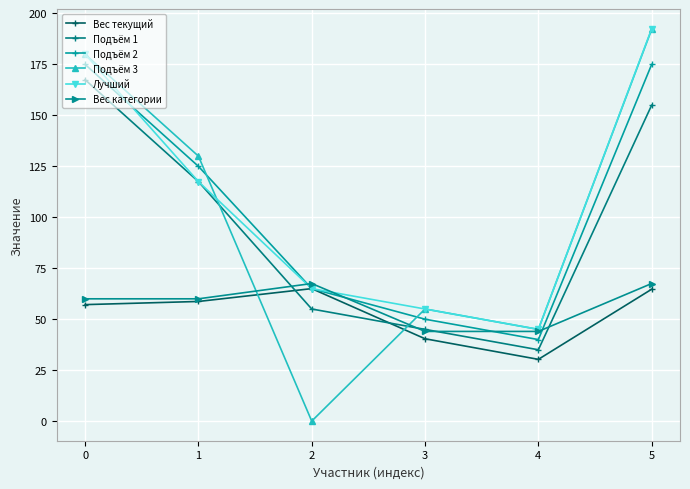

What is the spread (max minus min) of values at 5?

127.8